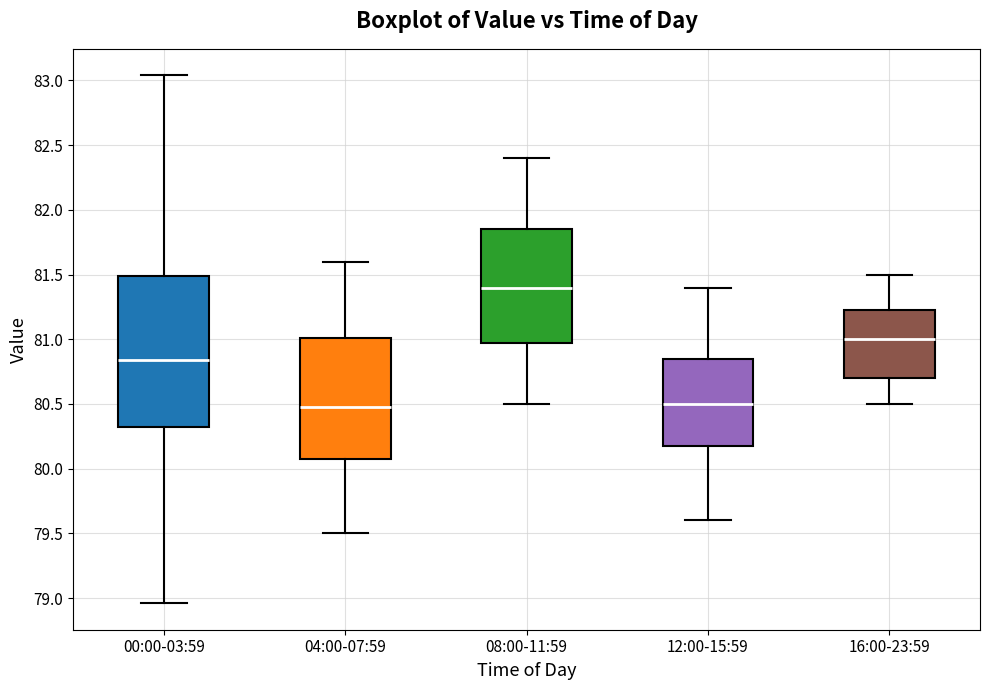

Which box is the tallest, from its lower edge to its upper edge?

00:00-03:59